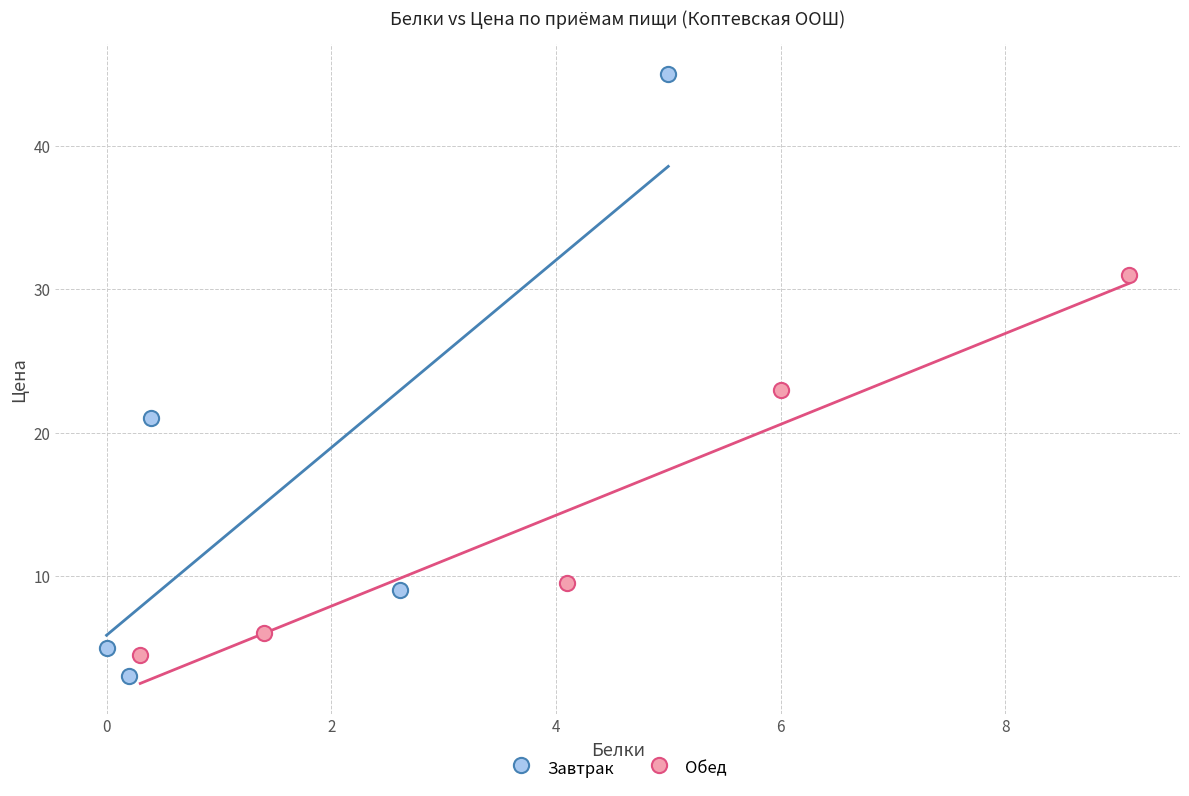

Which series has the widest spread of Y values?

Завтрак